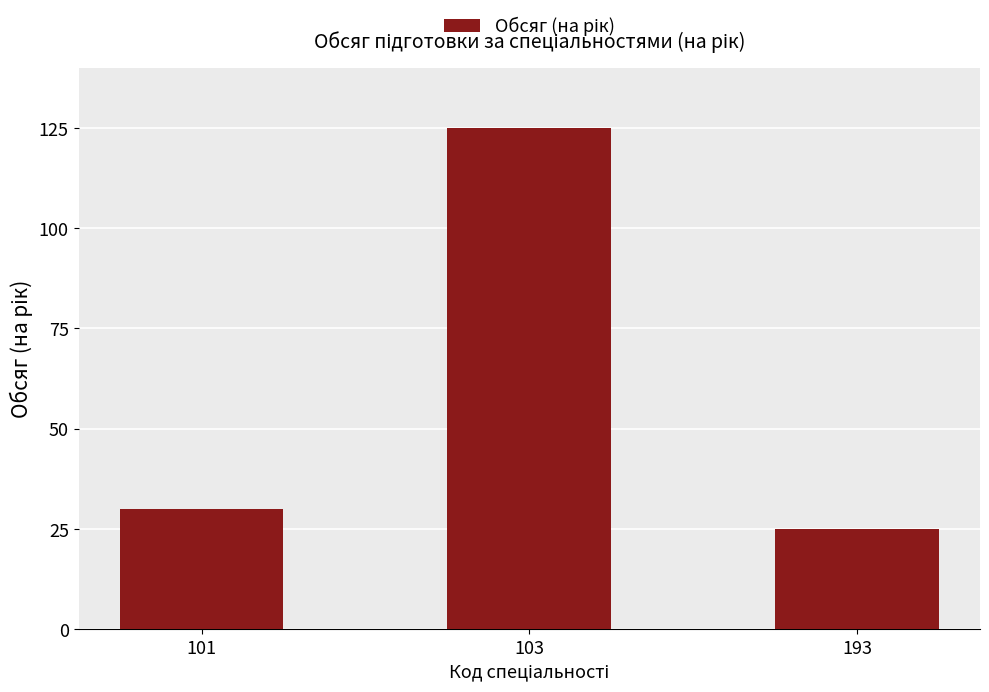

Which label corresponds to the largest value in the chart?

103